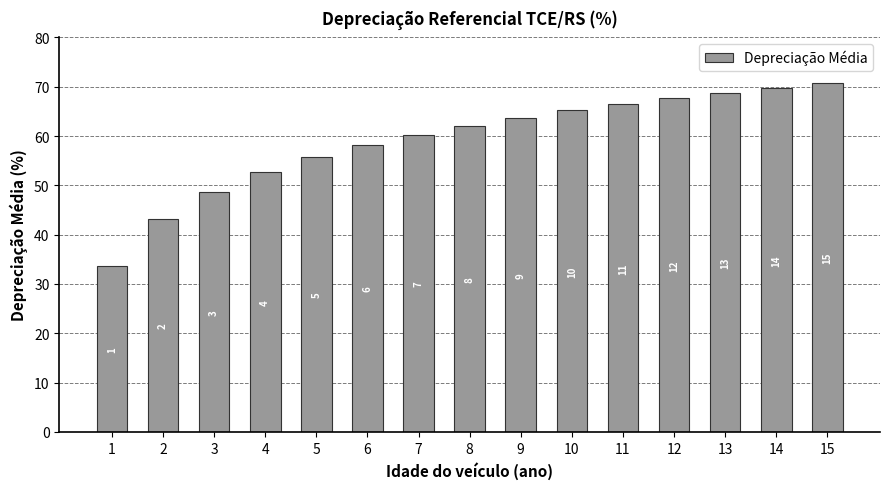

Are the bars horizontal?

No